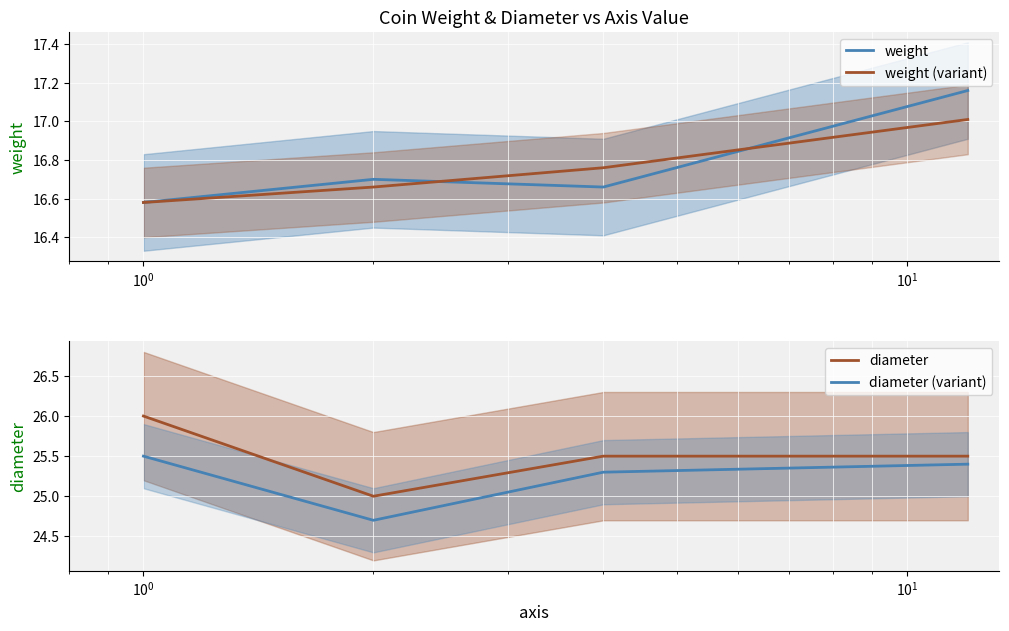

What is the maximum value for diameter?

26.0